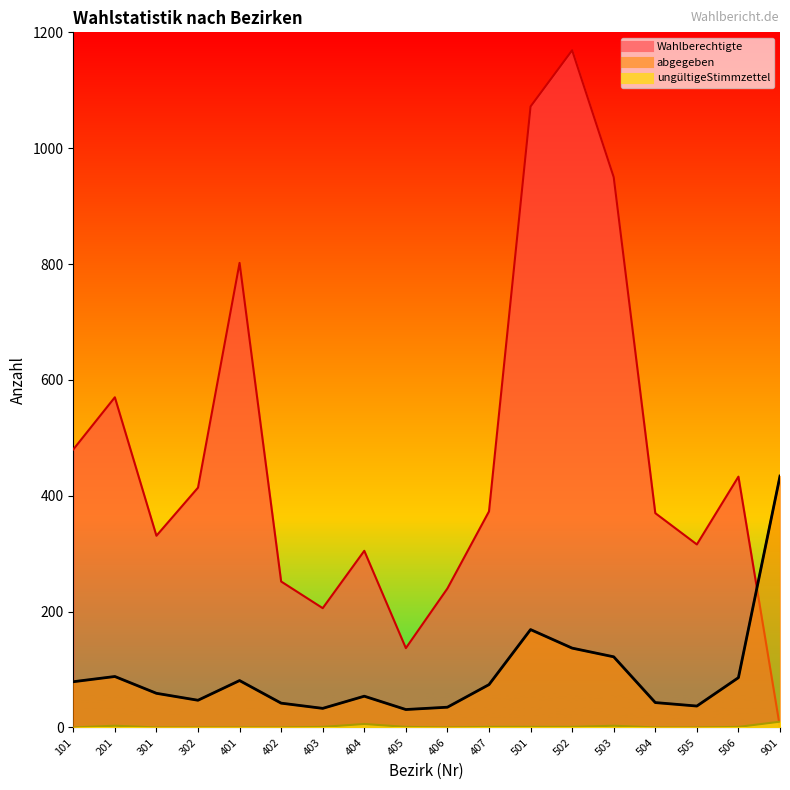

What is the difference between the abgegeben values at 401 and 302?

34